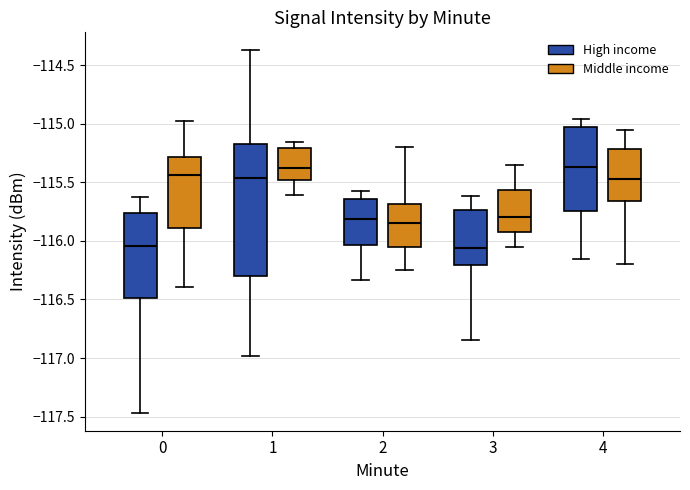

Which box is the tallest, from its lower edge to its upper edge?

1 (High income)